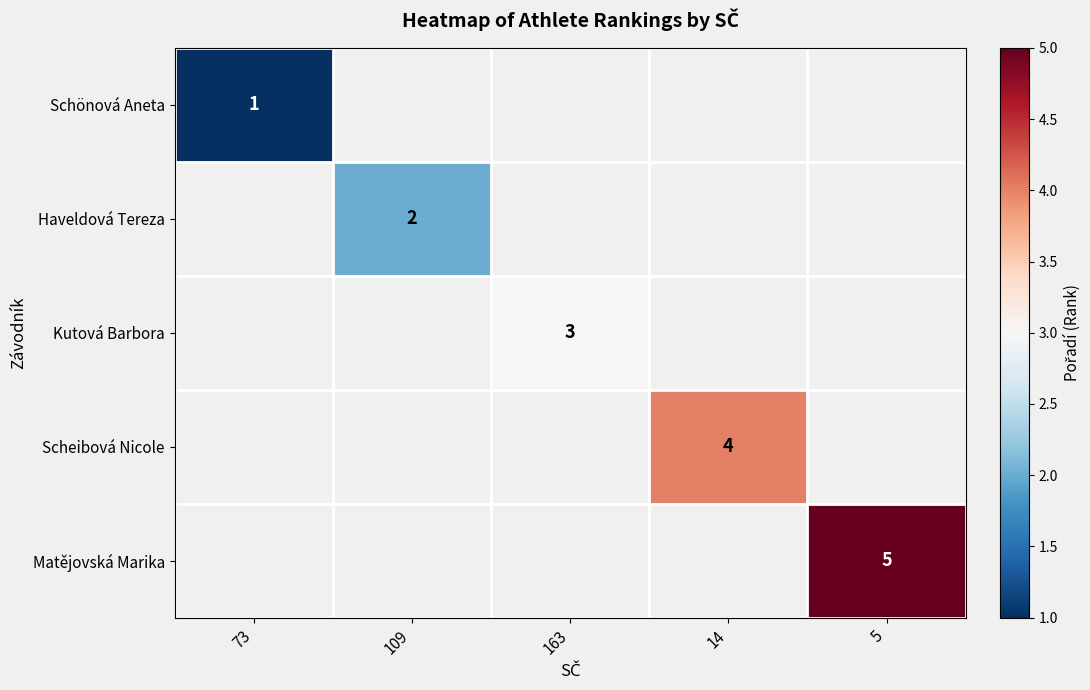

True or false: Scheibová Nicole has a value of 6 at 14.

False